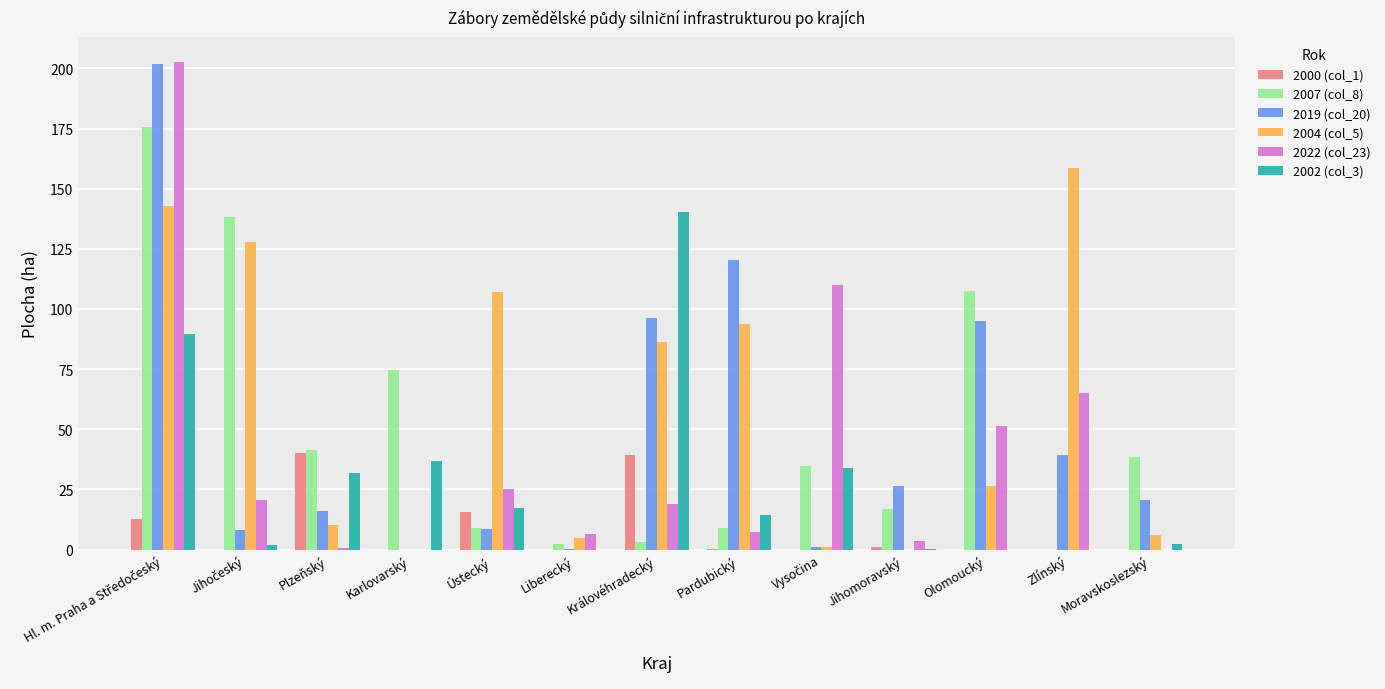

Is the value of 2002 (col_3) at Plzeňský greater than the value of 2019 (col_20) at Pardubický?

No